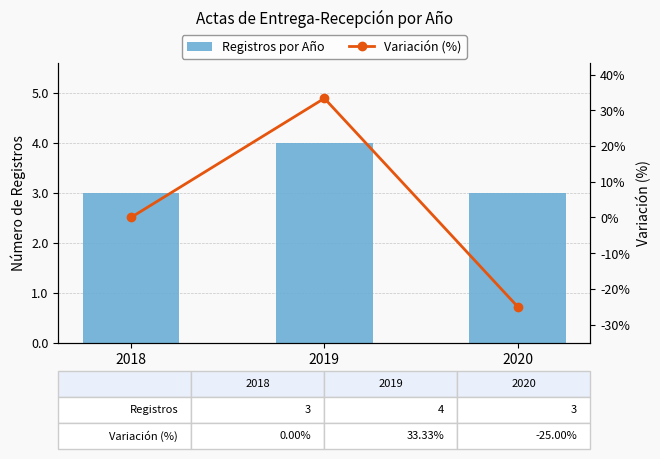

What is the difference between the Registros por Año values at 2018 and 2019?

1.0